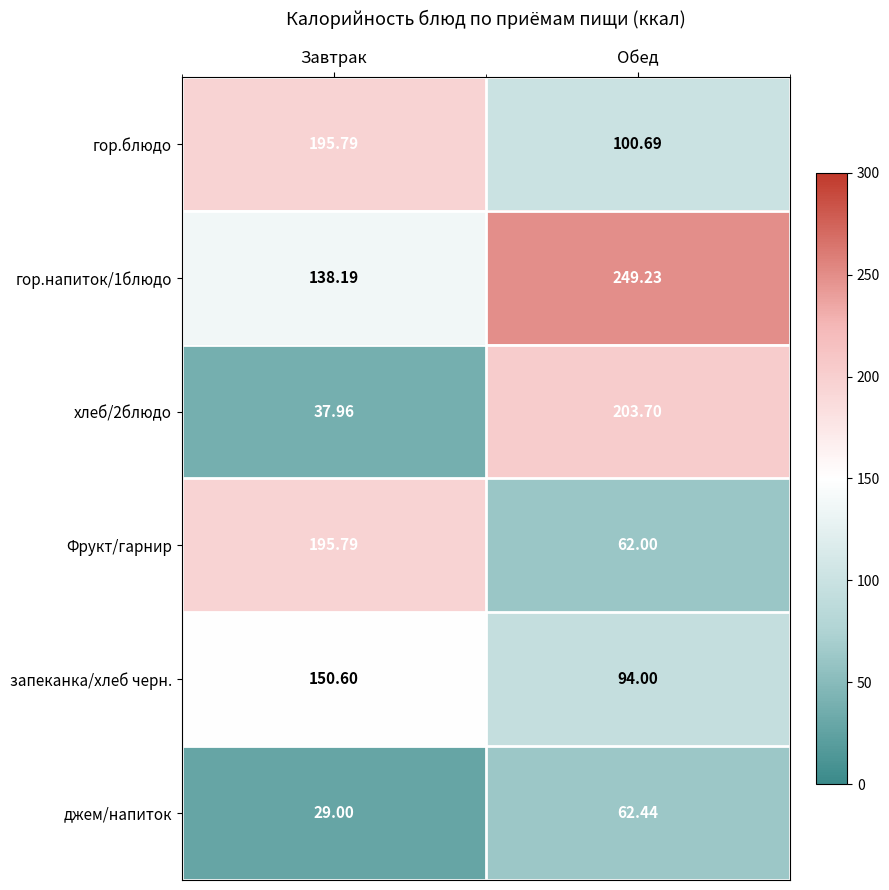

Between Завтрак and Обед, which series saw the biggest shift?

хлеб/2блюдо